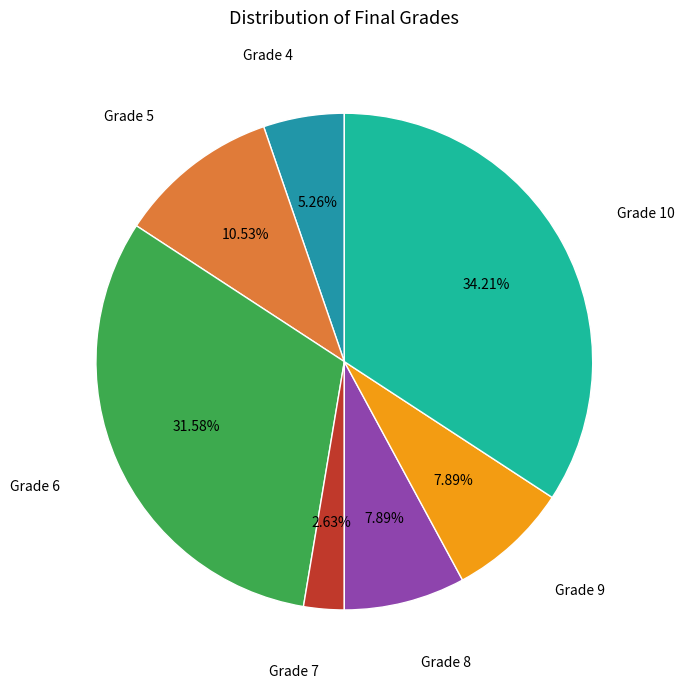

How many segments does this pie chart have?

7